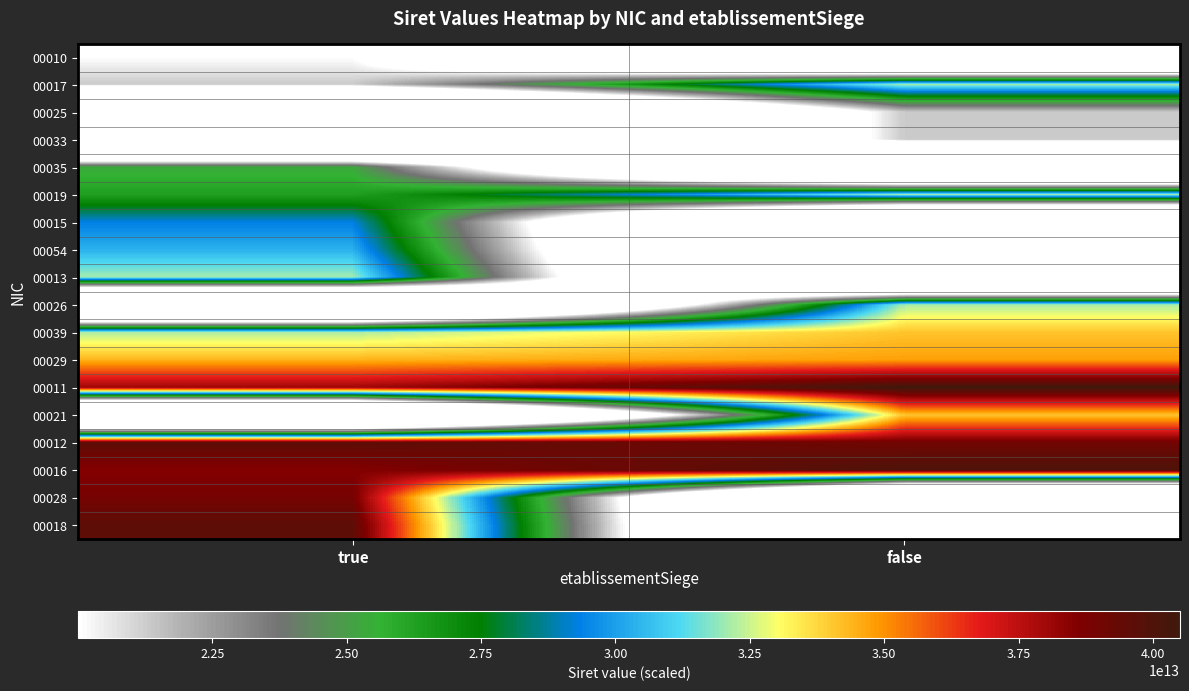

Reading left to right, transcribe all the data shown in this chart.

00010: true=20004166300010	false=0
00017: true=21320449800017	false=32148440400017
00025: true=0	false=21320449800025
00033: true=0	false=21320449800033
00035: true=25320039800035	false=0
00019: true=26320085900019	false=32102840900019
00015: true=29320242000015	false=0
00054: true=30369618100054	false=0
00013: true=32099779400013	false=0
00026: true=0	false=32148106100026
00039: true=32185058800039	false=34099579400039
00029: true=34431828200029	false=34762921400029
00011: true=38052888500011	false=40499550800011
00021: true=0	false=34099579400021
00012: true=39591824600012	false=38996951000012
00016: true=38519304000016	false=40053486300016
00028: true=38873197800028	false=0
00018: true=39600103400018	false=0